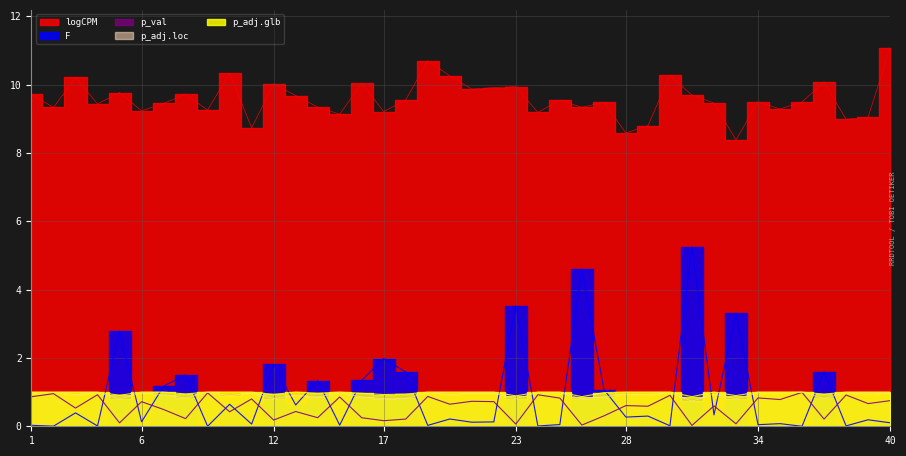

True or false: p_adj.loc and logCPM intersect in this chart.

False